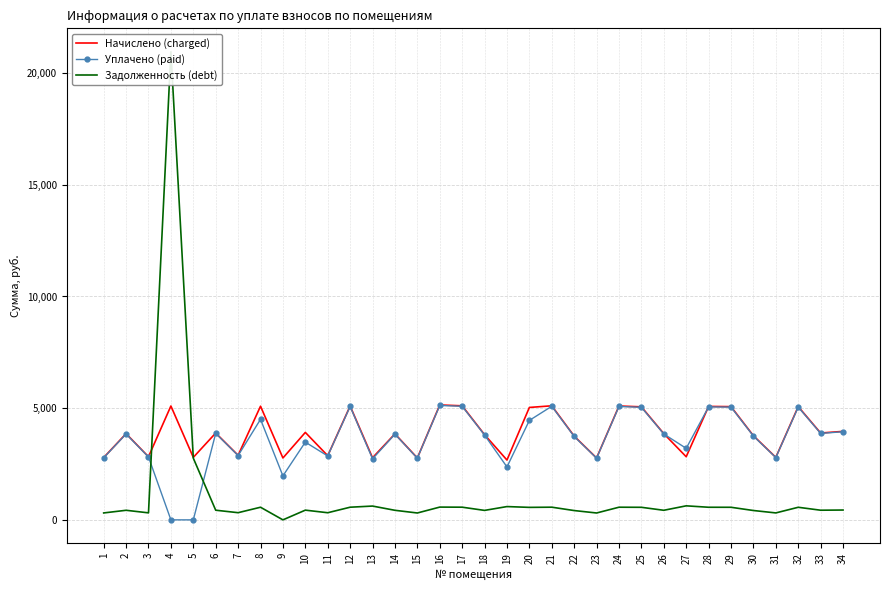

How many values in Уплачено (paid) are above zero?

32